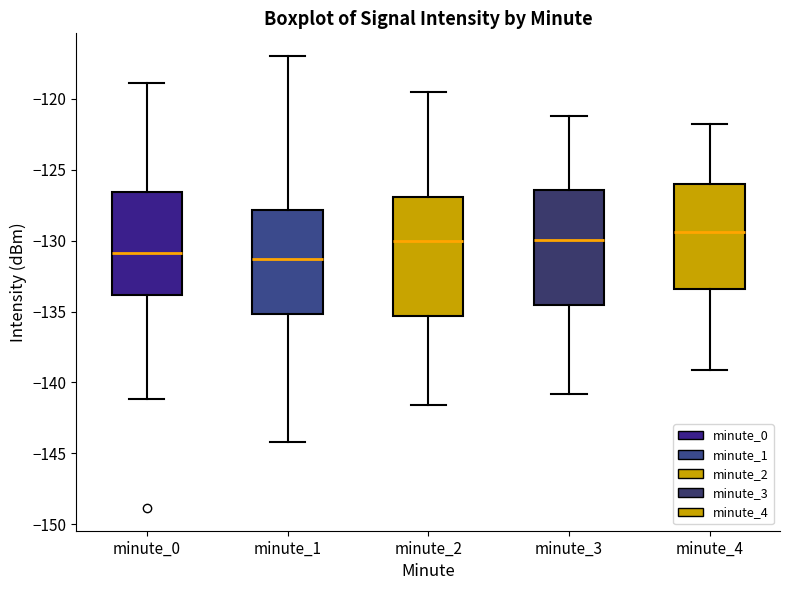

Reading left to right, transcribe this box plot: for each box, give where its median line is, the range the box spans, and where its two whiskers end, as read against the y-axis. The values are not printed on the chart, so give them approximately, as read against the axis.

minute_0: median -131.0, box -134.0 to -126.5, whiskers -141.0 to -119.0
minute_1: median -131.5, box -135.0 to -128.0, whiskers -144.0 to -117.0
minute_2: median -130.0, box -135.5 to -127.0, whiskers -141.5 to -119.5
minute_3: median -130.0, box -134.5 to -126.5, whiskers -141.0 to -121.0
minute_4: median -129.5, box -133.5 to -126.0, whiskers -139.0 to -122.0